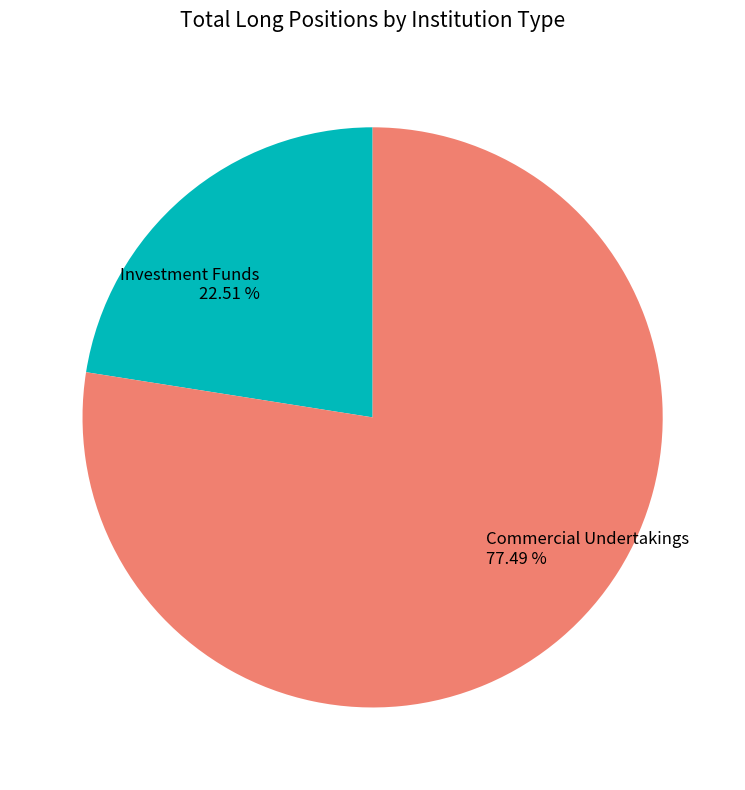

Rank the categories by value from highest to lowest.

Commercial Undertakings 77.49 %, Investment Funds 22.51 %